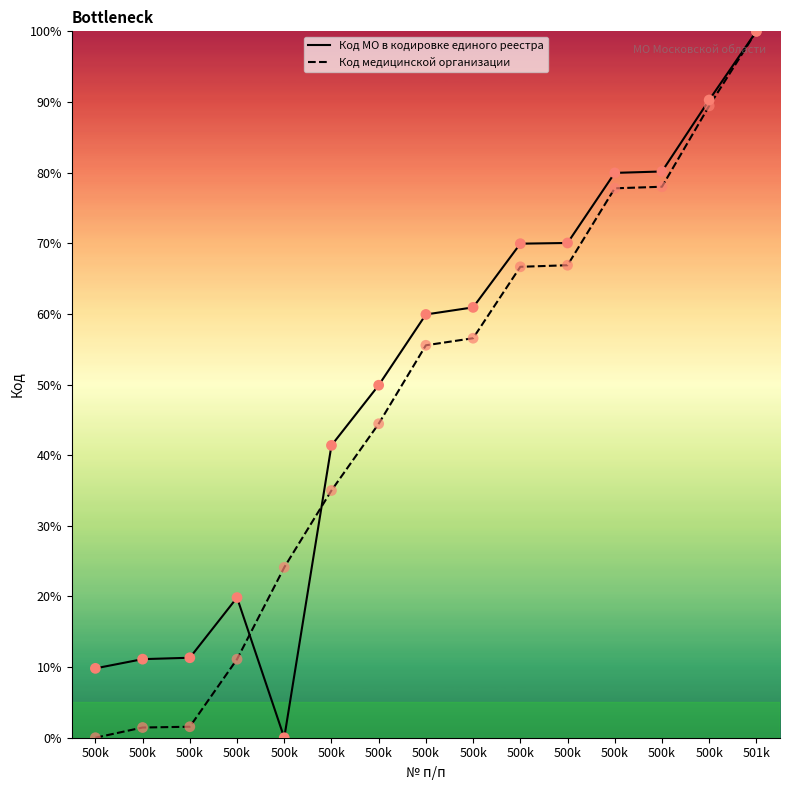

At which category is the sum across all series the highest?

501k